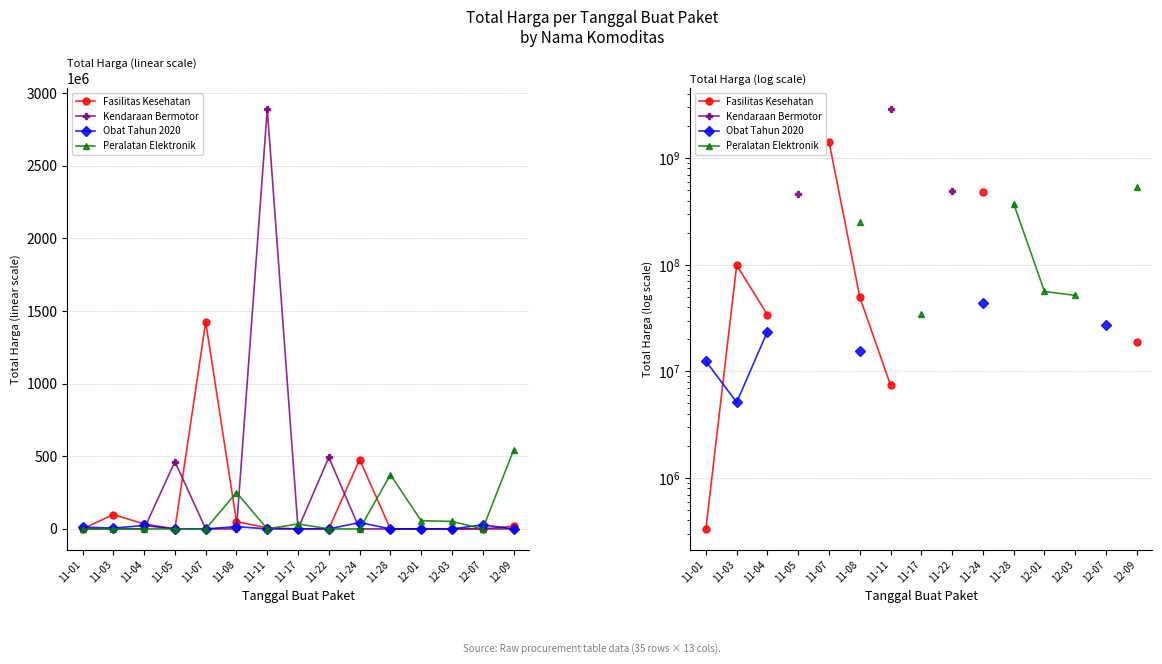

At how many categories does at least one series exceed 933739281?

2